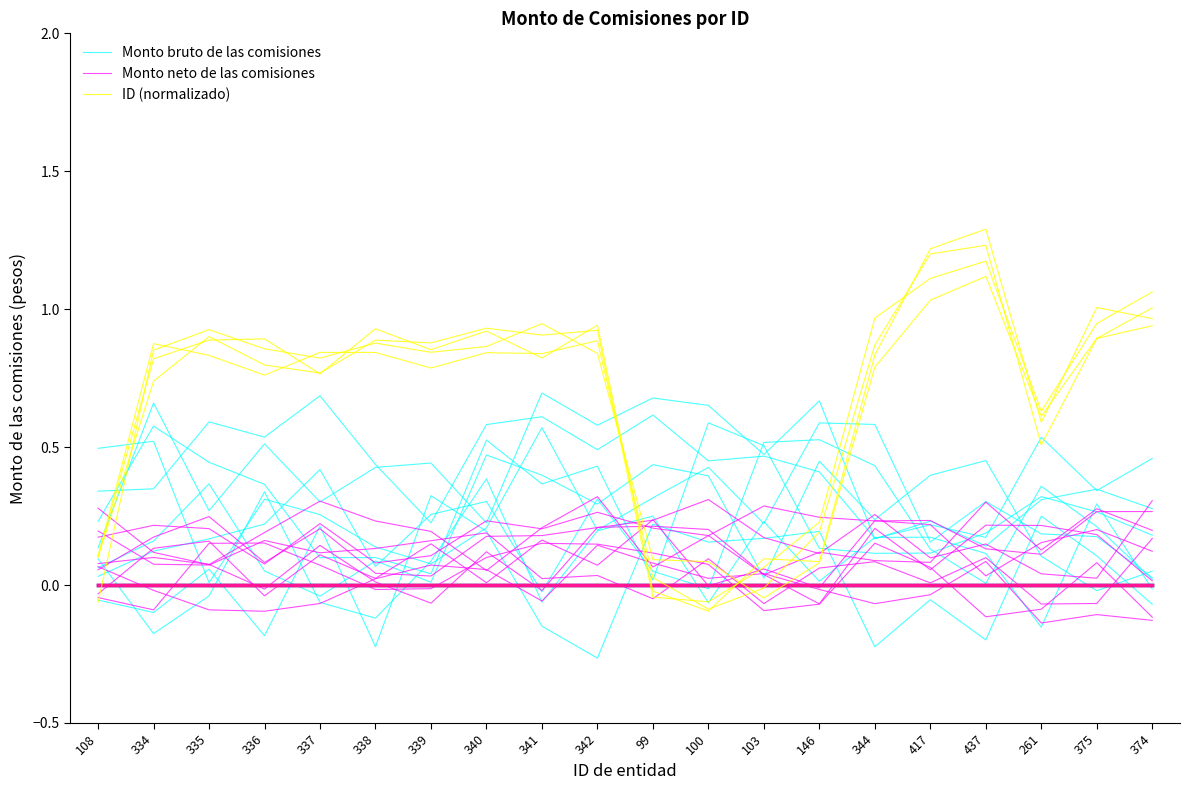

Where is Monto bruto de las comisiones nearest to the value 0?

99